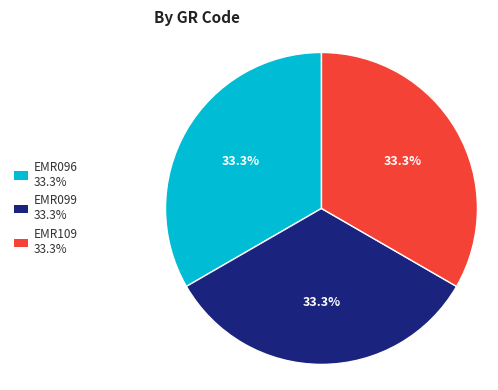

Count the number of slices in the pie.

3